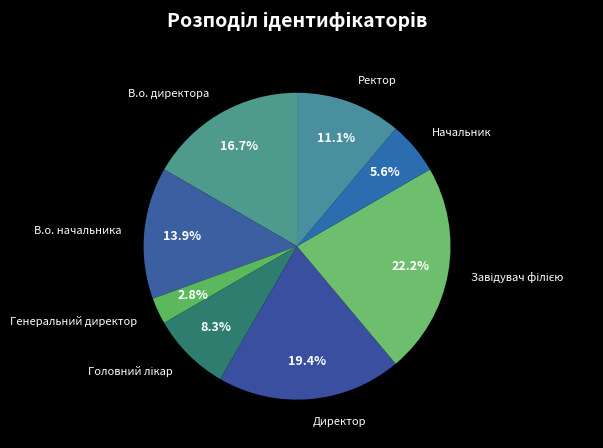

Combined, what portion of the pie is Генеральний директор and Ректор?

13.9%